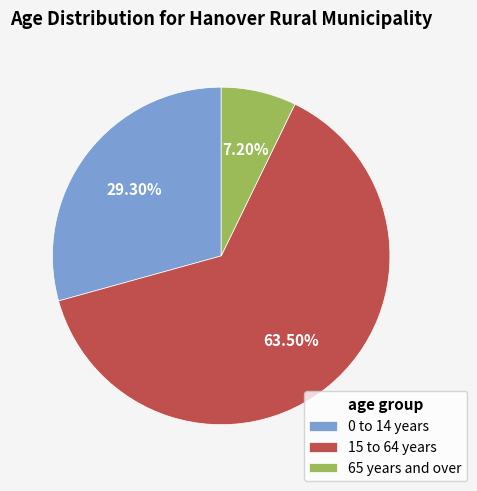

To the nearest percent, what percentage of the pie is 65 years and over?

7%